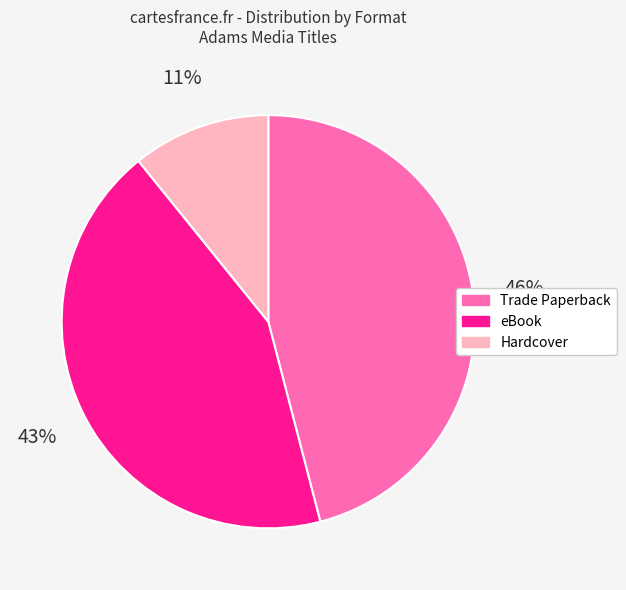

Combined, do Trade Paperback and eBook account for over 50%?

Yes